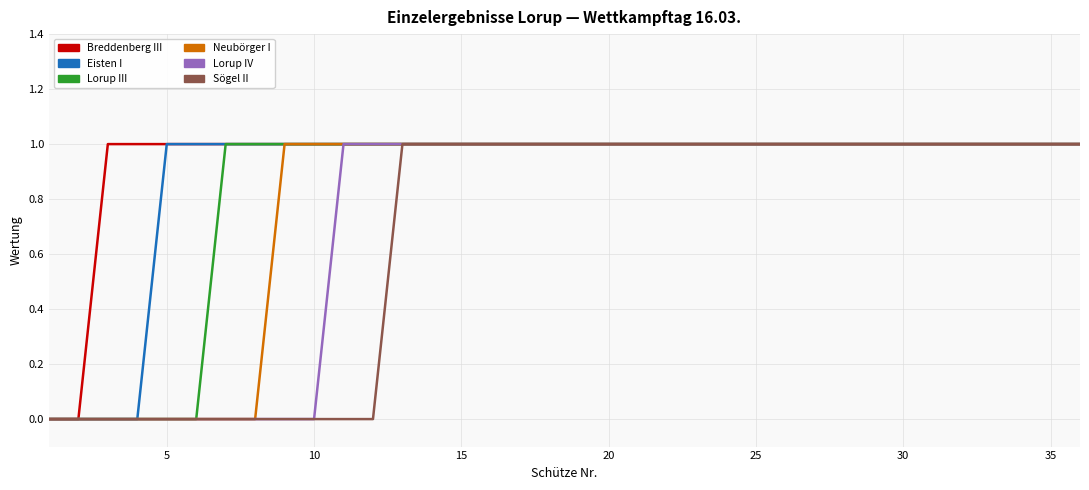

List the series in order of their overall mean, highest first.

Breddenberg III, Eisten I, Lorup III, Neubörger I, Lorup IV, Sögel II